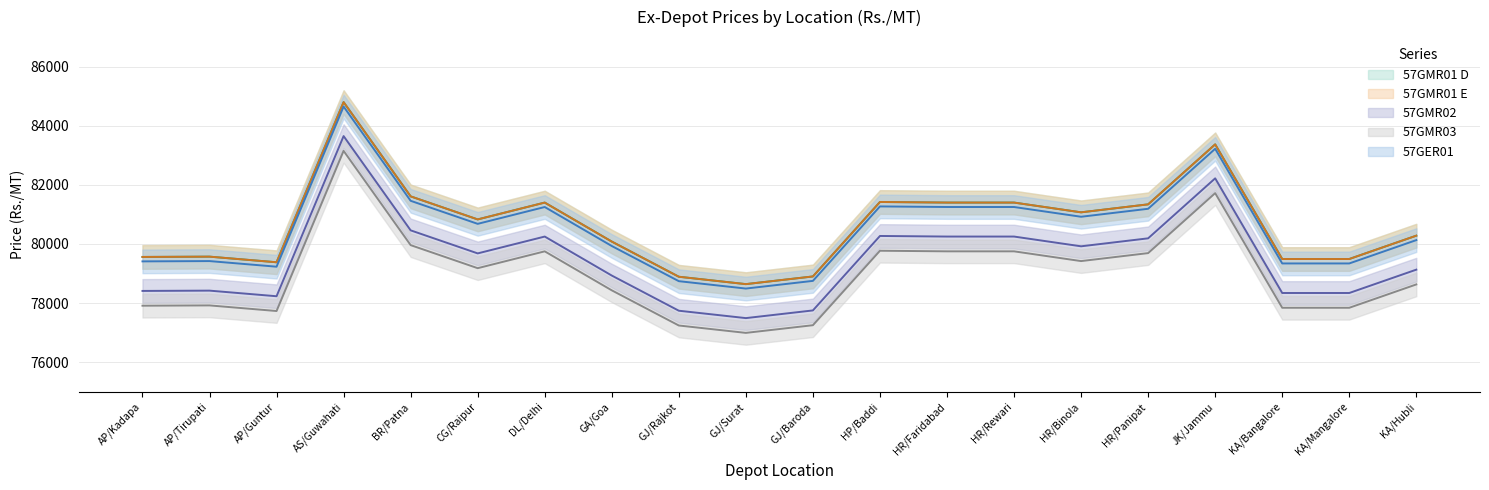

Reading right to left, list all the values displayed in this chart.

57GMR01 D: KA/Hubli=80280	KA/Mangalore=79490	KA/Bangalore=79490	JK/Jammu=83370	HR/Panipat=81340	HR/Binola=81070	HR/Rewari=81400	HR/Faridabad=81400	HP/Baddi=81420	GJ/Baroda=78900	GJ/Surat=78640	GJ/Rajkot=78890	GA/Goa=80080	DL/Delhi=81400	CG/Raipur=80830	BR/Patna=81610	AS/Guwahati=84800	AP/Guntur=79380	AP/Tirupati=79570	AP/Kadapa=79560
57GMR01 E: KA/Hubli=80280	KA/Mangalore=79490	KA/Bangalore=79490	JK/Jammu=83370	HR/Panipat=81340	HR/Binola=81070	HR/Rewari=81400	HR/Faridabad=81400	HP/Baddi=81420	GJ/Baroda=78900	GJ/Surat=78640	GJ/Rajkot=78890	GA/Goa=80080	DL/Delhi=81400	CG/Raipur=80830	BR/Patna=81610	AS/Guwahati=84800	AP/Guntur=79380	AP/Tirupati=79570	AP/Kadapa=79560
57GMR02: KA/Hubli=79130	KA/Mangalore=78340	KA/Bangalore=78340	JK/Jammu=82220	HR/Panipat=80190	HR/Binola=79920	HR/Rewari=80250	HR/Faridabad=80250	HP/Baddi=80270	GJ/Baroda=77750	GJ/Surat=77490	GJ/Rajkot=77740	GA/Goa=78930	DL/Delhi=80250	CG/Raipur=79680	BR/Patna=80460	AS/Guwahati=83650	AP/Guntur=78230	AP/Tirupati=78420	AP/Kadapa=78410
57GMR03: KA/Hubli=78630	KA/Mangalore=77840	KA/Bangalore=77840	JK/Jammu=81720	HR/Panipat=79690	HR/Binola=79420	HR/Rewari=79750	HR/Faridabad=79750	HP/Baddi=79770	GJ/Baroda=77250	GJ/Surat=76990	GJ/Rajkot=77240	GA/Goa=78430	DL/Delhi=79750	CG/Raipur=79180	BR/Patna=79960	AS/Guwahati=83150	AP/Guntur=77730	AP/Tirupati=77920	AP/Kadapa=77910
57GER01: KA/Hubli=80130	KA/Mangalore=79340	KA/Bangalore=79340	JK/Jammu=83220	HR/Panipat=81190	HR/Binola=80920	HR/Rewari=81250	HR/Faridabad=81250	HP/Baddi=81270	GJ/Baroda=78750	GJ/Surat=78490	GJ/Rajkot=78740	GA/Goa=79930	DL/Delhi=81250	CG/Raipur=80680	BR/Patna=81460	AS/Guwahati=84650	AP/Guntur=79230	AP/Tirupati=79420	AP/Kadapa=79410